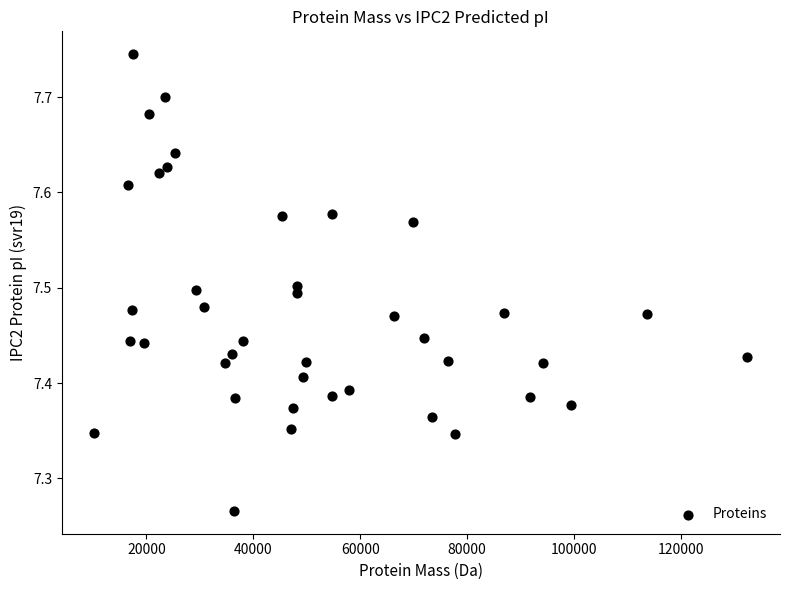

What is the range of X values (max minus min)?

122183.8